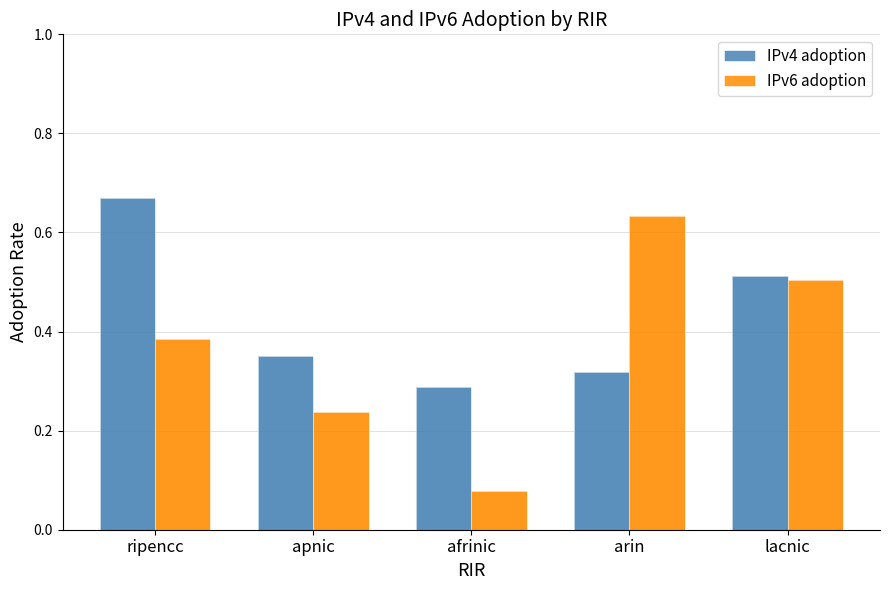

The value of IPv6 adoption at afrinic is 0.1. True or false?

True